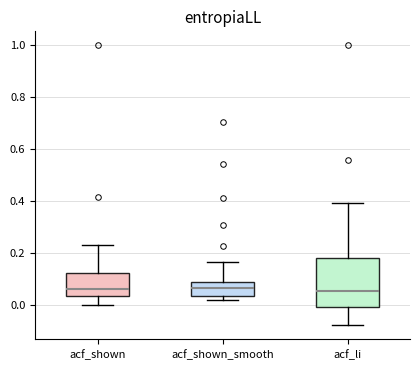

Comparing the boxes themselves (not the whiskers), which one is the tallest?

acf_li